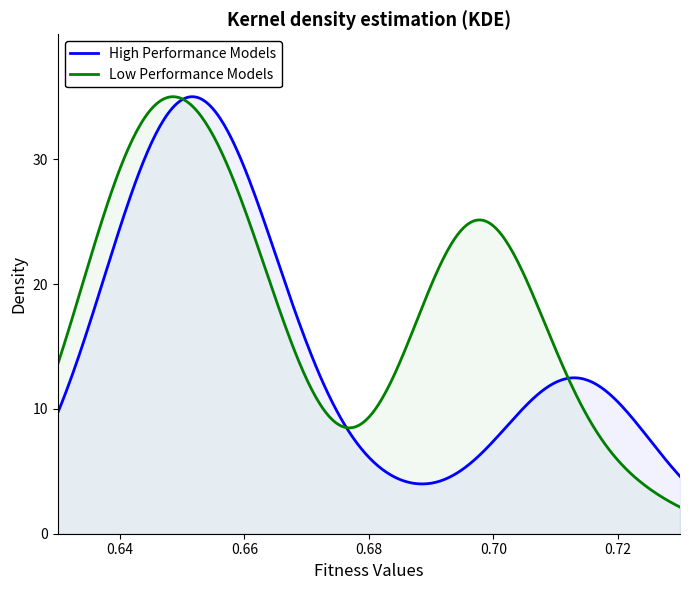

What is the difference between the Low Performance Models values at 22 and 20?

1